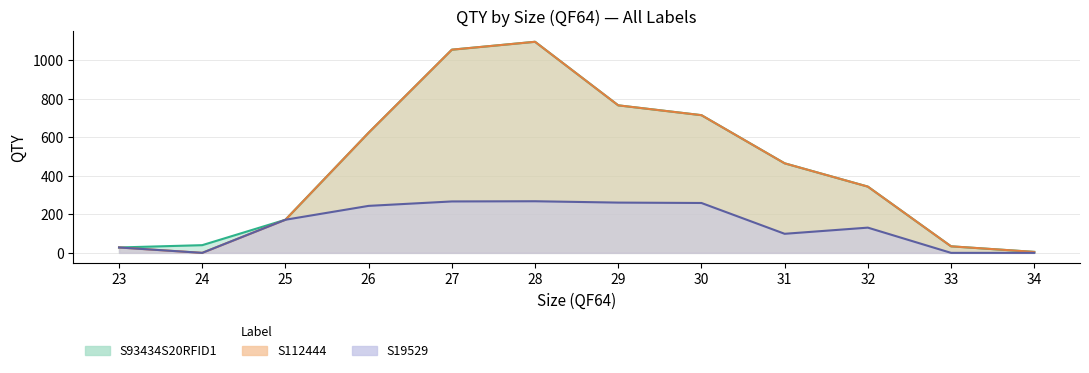

Which series has the largest total across all categories?

S93434S20RFID1